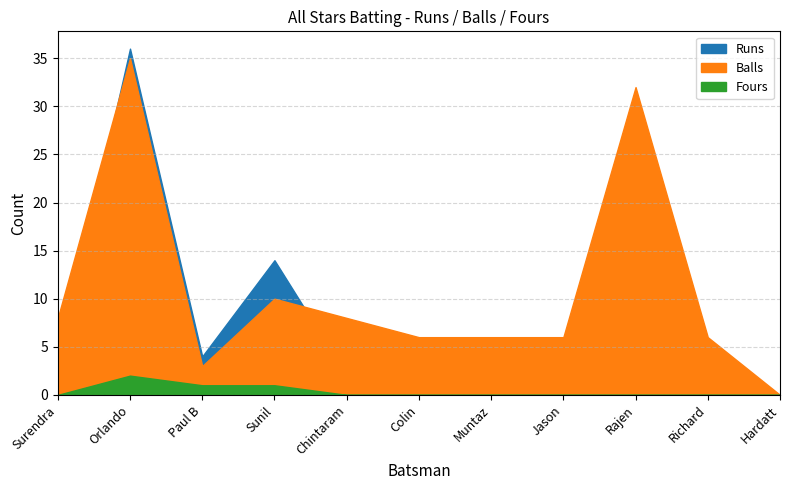

At which label does Runs first exceed 3?

Orlando